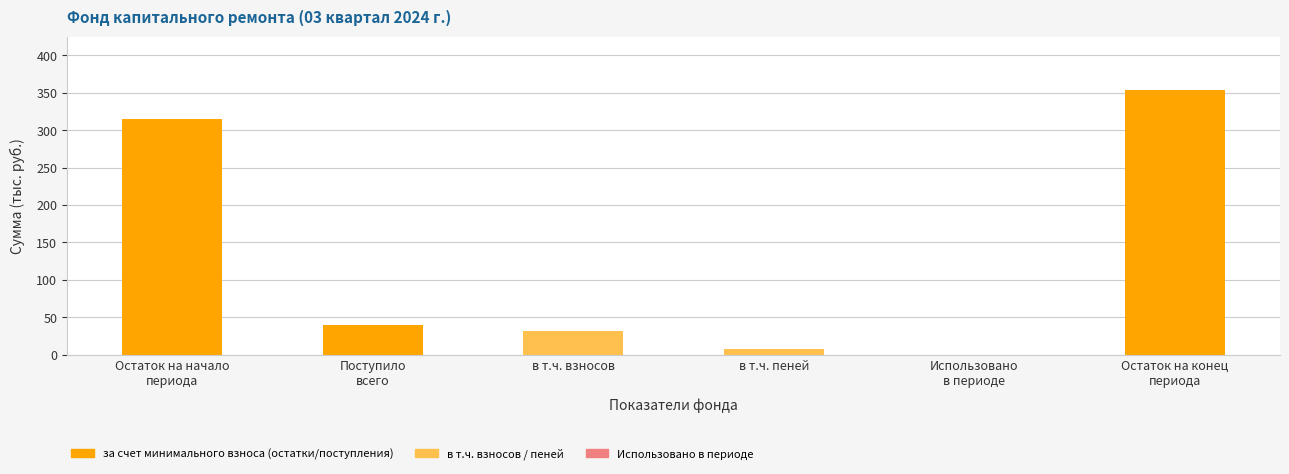

What is the maximum value shown in the chart?

354.4